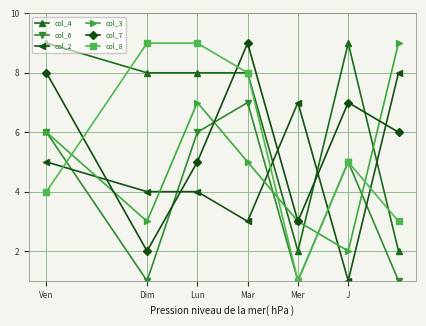

Which series ends up on top after the final intersection of col_7 and col_4?

col_7